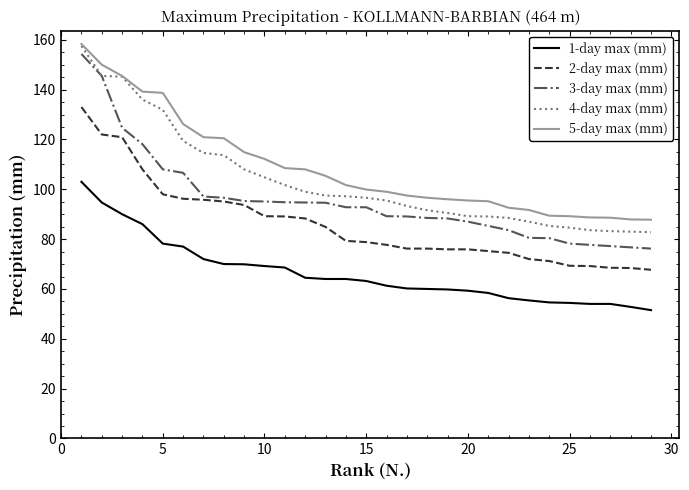

Which series has the largest range (max minus min)?

3-day max (mm)